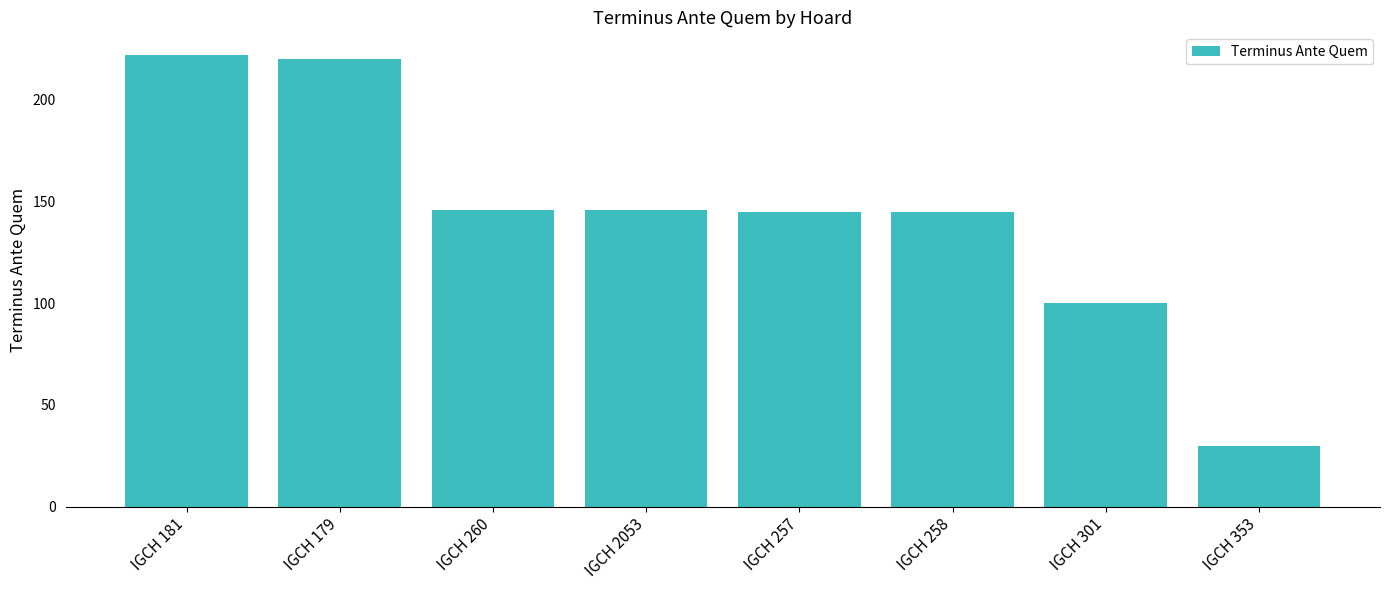

What is the maximum value shown in the chart?

222